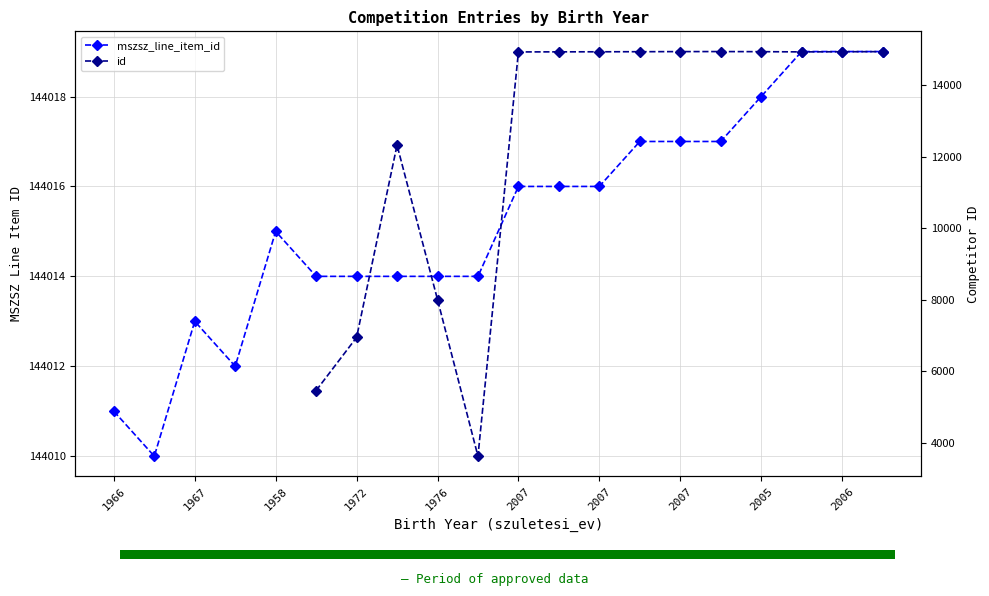

Count the values in the range 144014 to 144017.

12